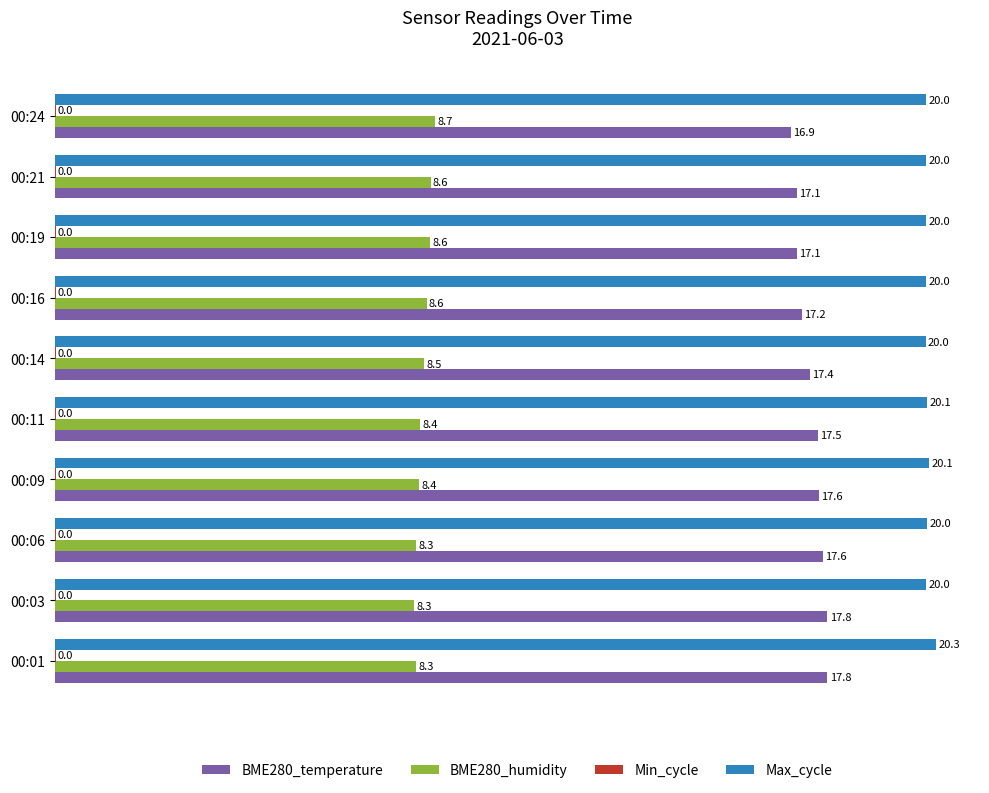

What is the maximum value shown in the chart?

20.3